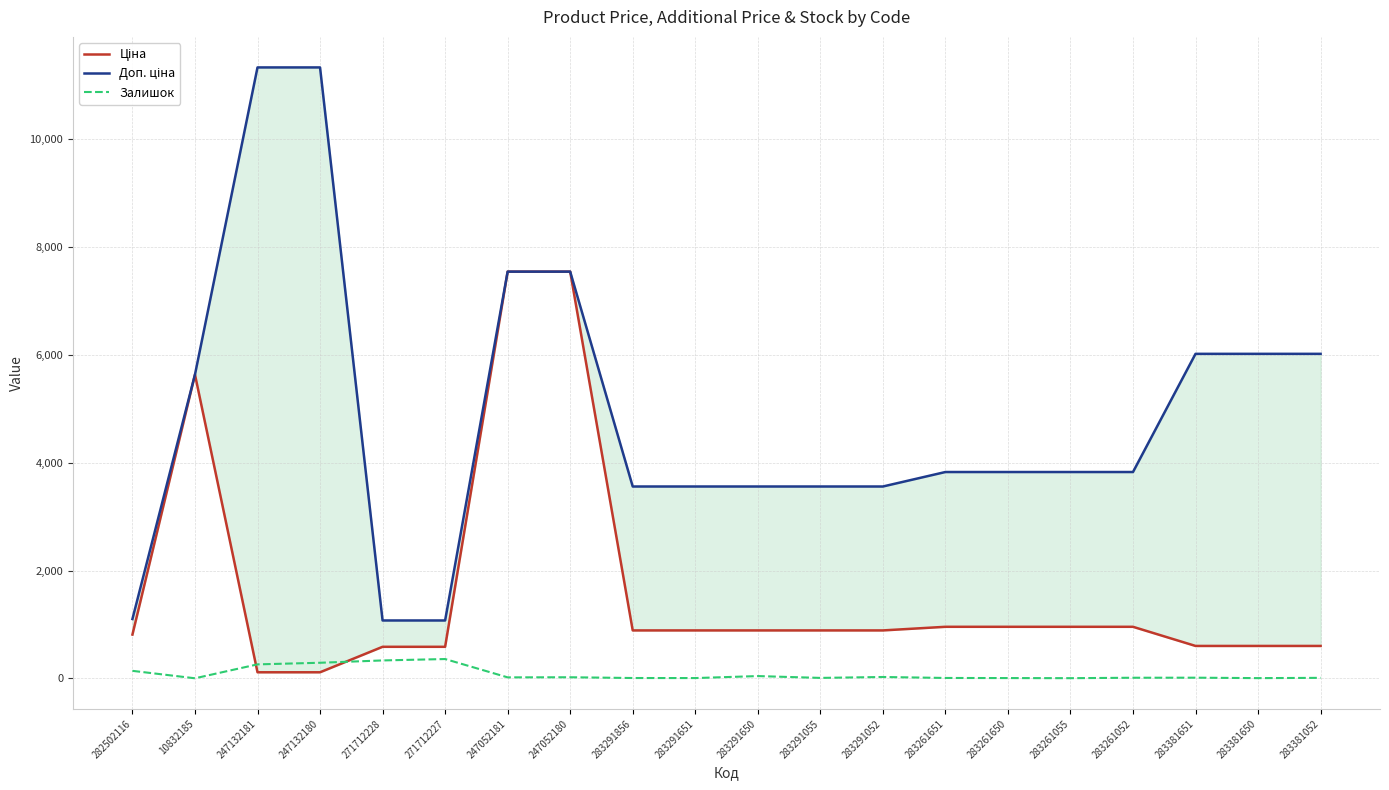

True or false: Залишок and Доп. ціна cross at least once.

False